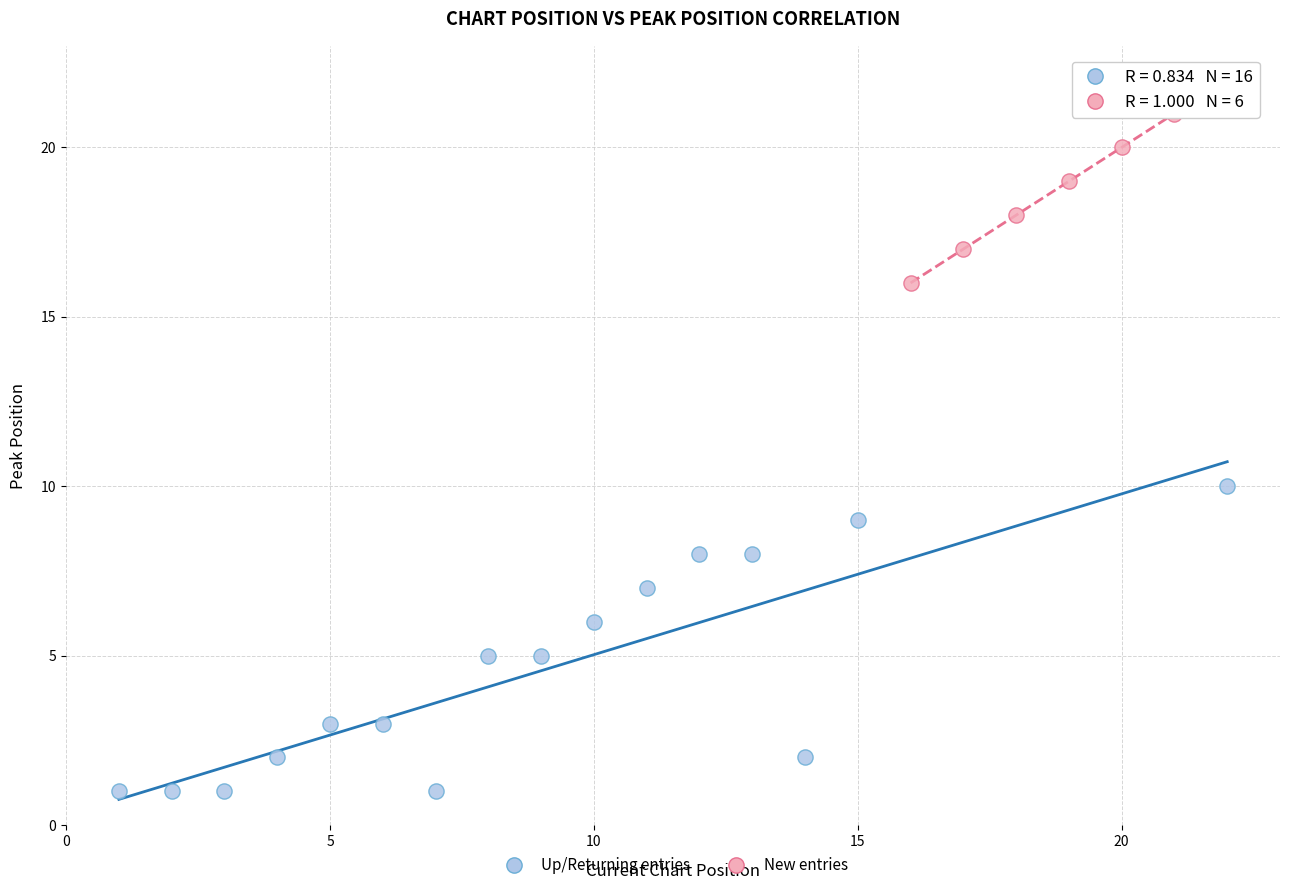

Which series has the widest spread of Y values?

Up/Returning entries